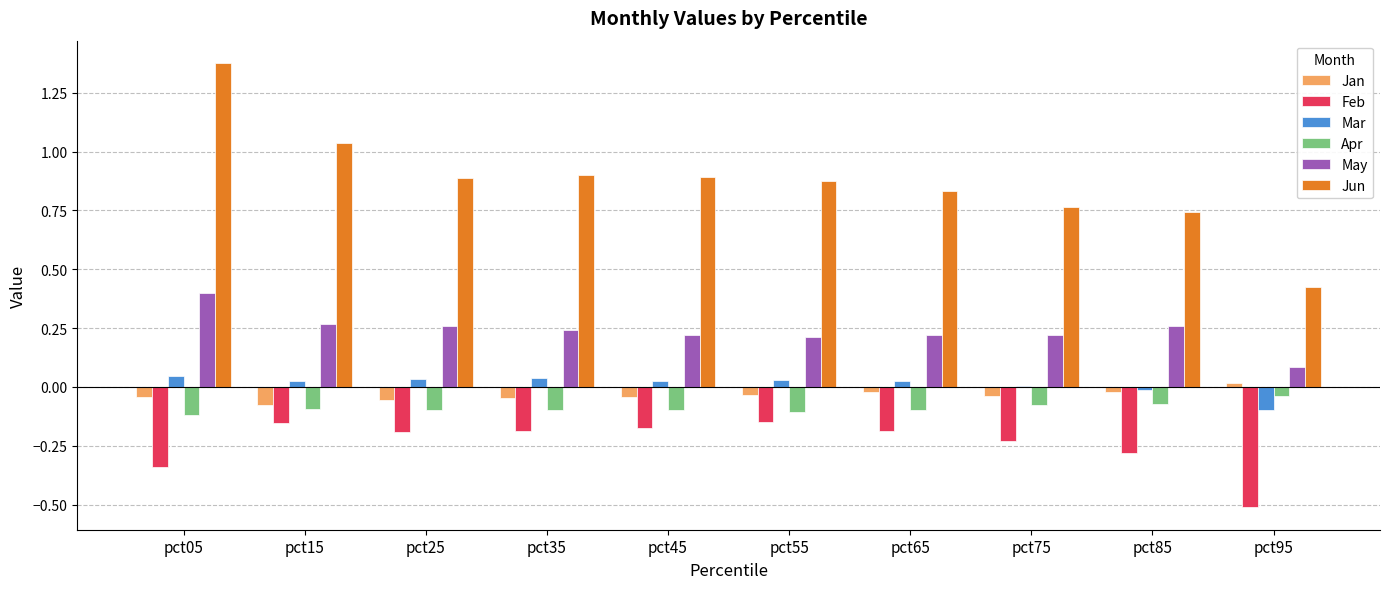

Which series has the widest spread of values?

Jun